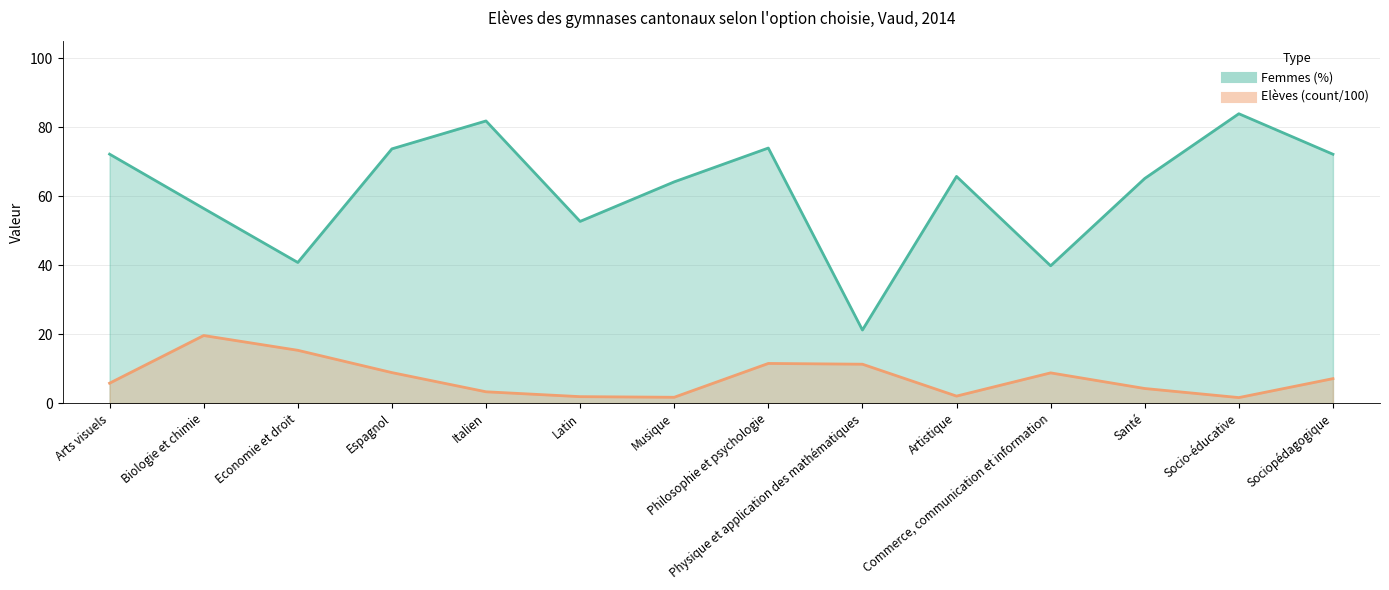

Does the chart have visible grid lines?

Yes